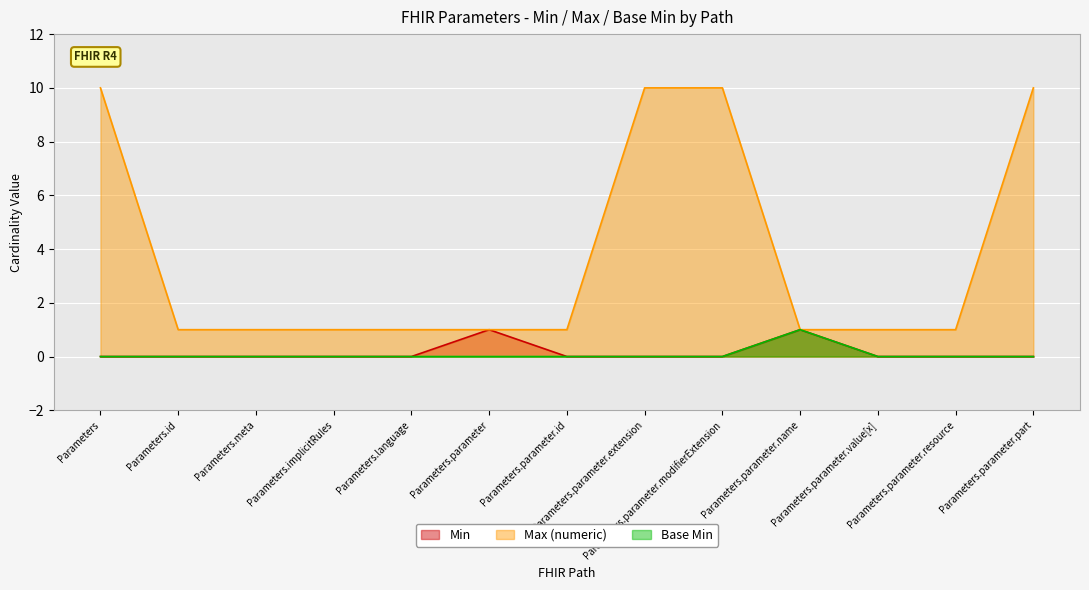

How many data points does each series have?

13